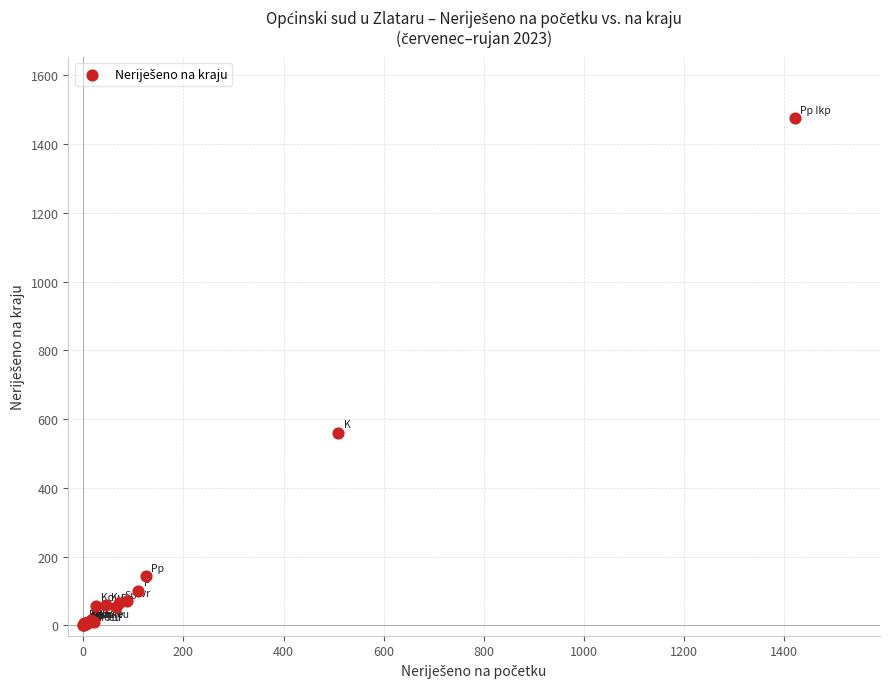

What Y value in the scatter plot is closest to 738?

560